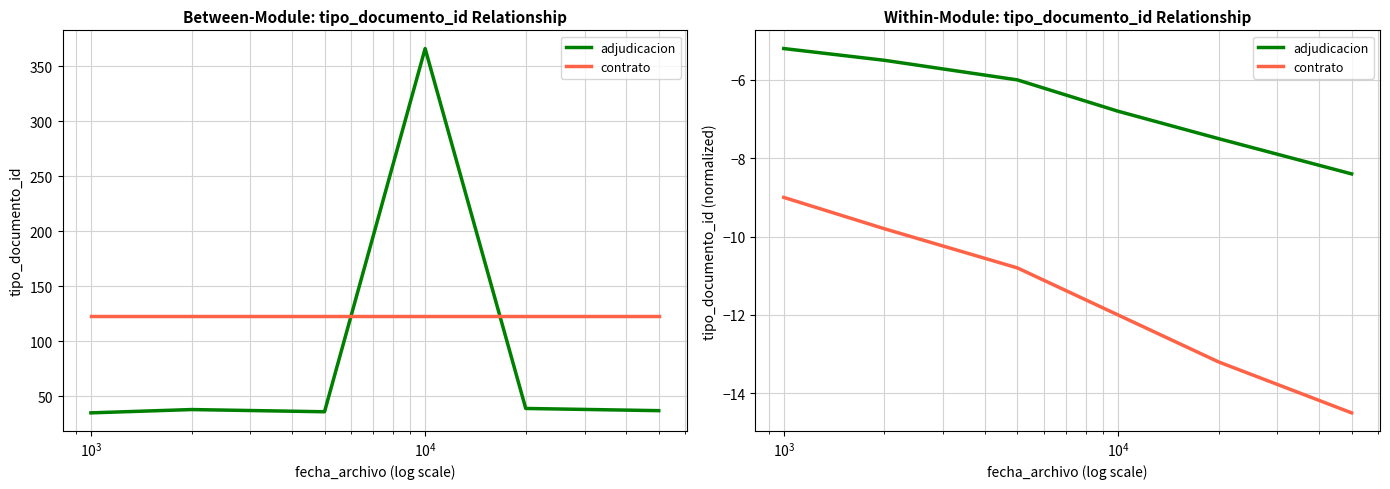

Which series changed the most between $\mathdefault{10^{1}}$ and $\mathdefault{10^{4}}$?

contrato